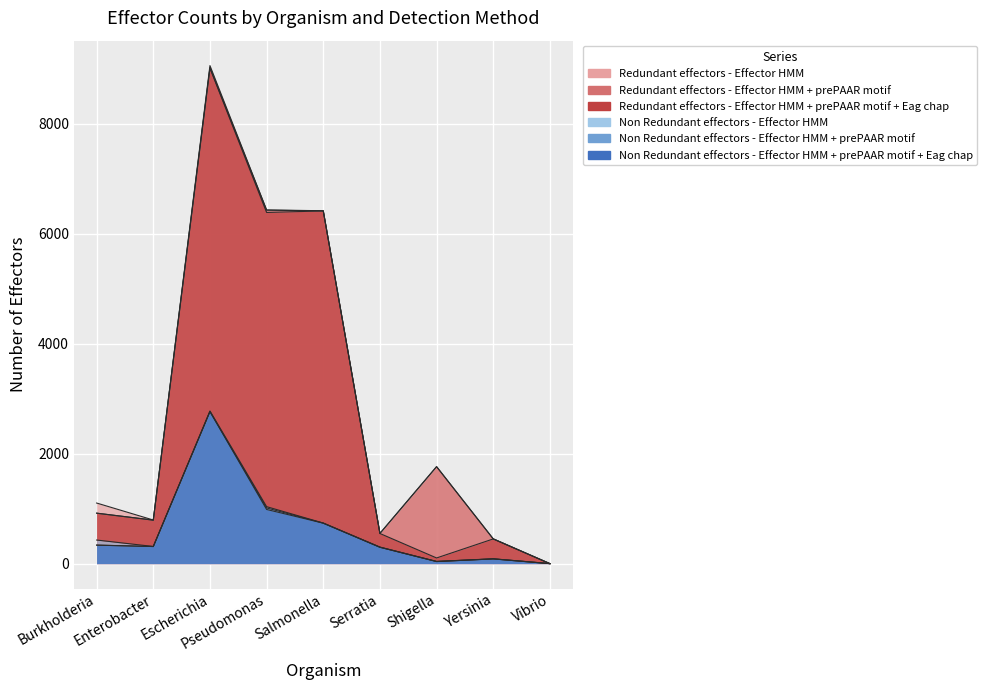

Which series changed the most between Pseudomonas and Yersinia?

Redundant effectors - Effector HMM